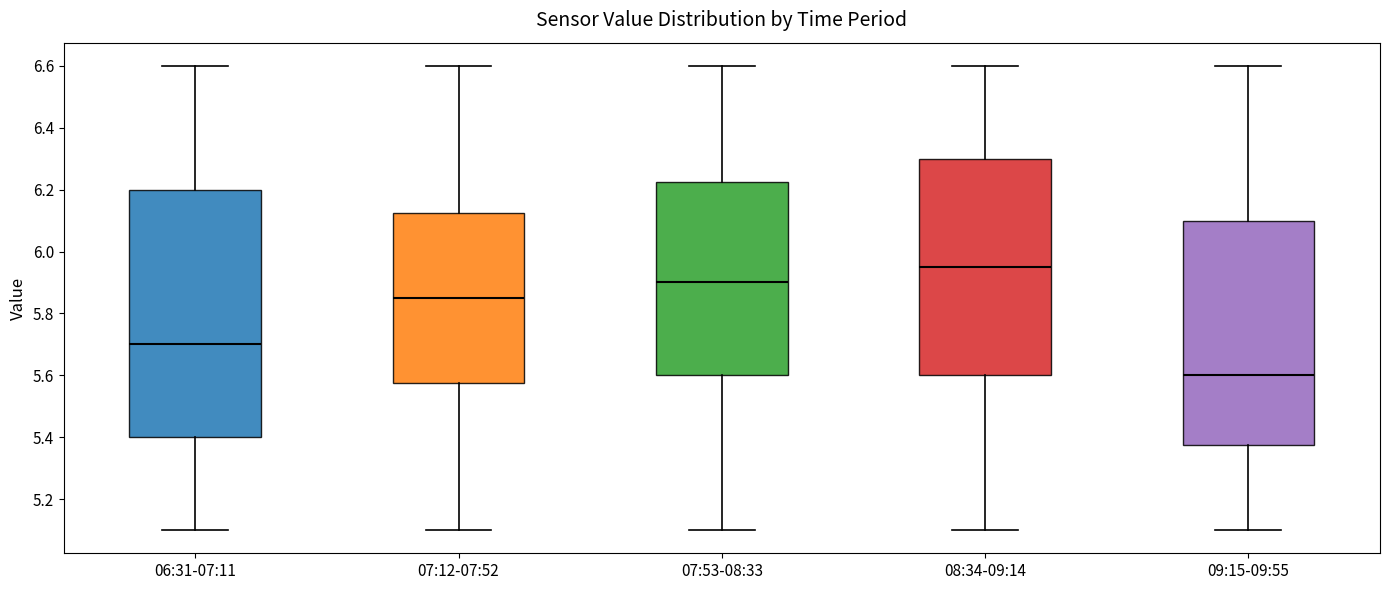

Reading left to right, transcribe this box plot: for each box, give where its median line is, the range the box spans, and where its two whiskers end, as read against the y-axis. The values are not printed on the chart, so give them approximately, as read against the axis.

06:31-07:11: median 5.70, box 5.40 to 6.20, whiskers 5.10 to 6.60
07:12-07:52: median 5.86, box 5.58 to 6.12, whiskers 5.10 to 6.60
07:53-08:33: median 5.90, box 5.60 to 6.22, whiskers 5.10 to 6.60
08:34-09:14: median 5.96, box 5.60 to 6.30, whiskers 5.10 to 6.60
09:15-09:55: median 5.60, box 5.38 to 6.10, whiskers 5.10 to 6.60